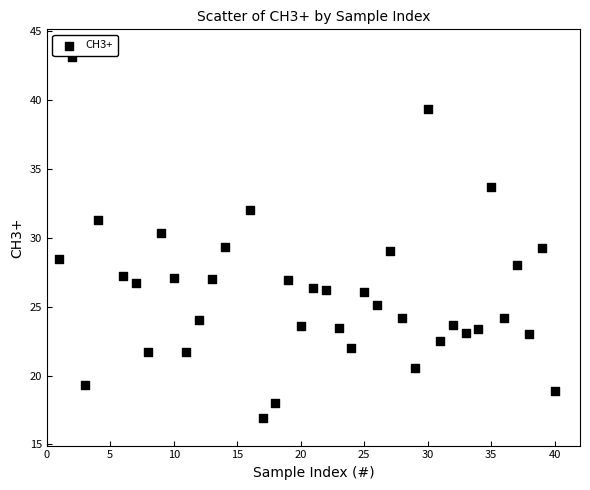

What is the range of X values (max minus min)?

39.0